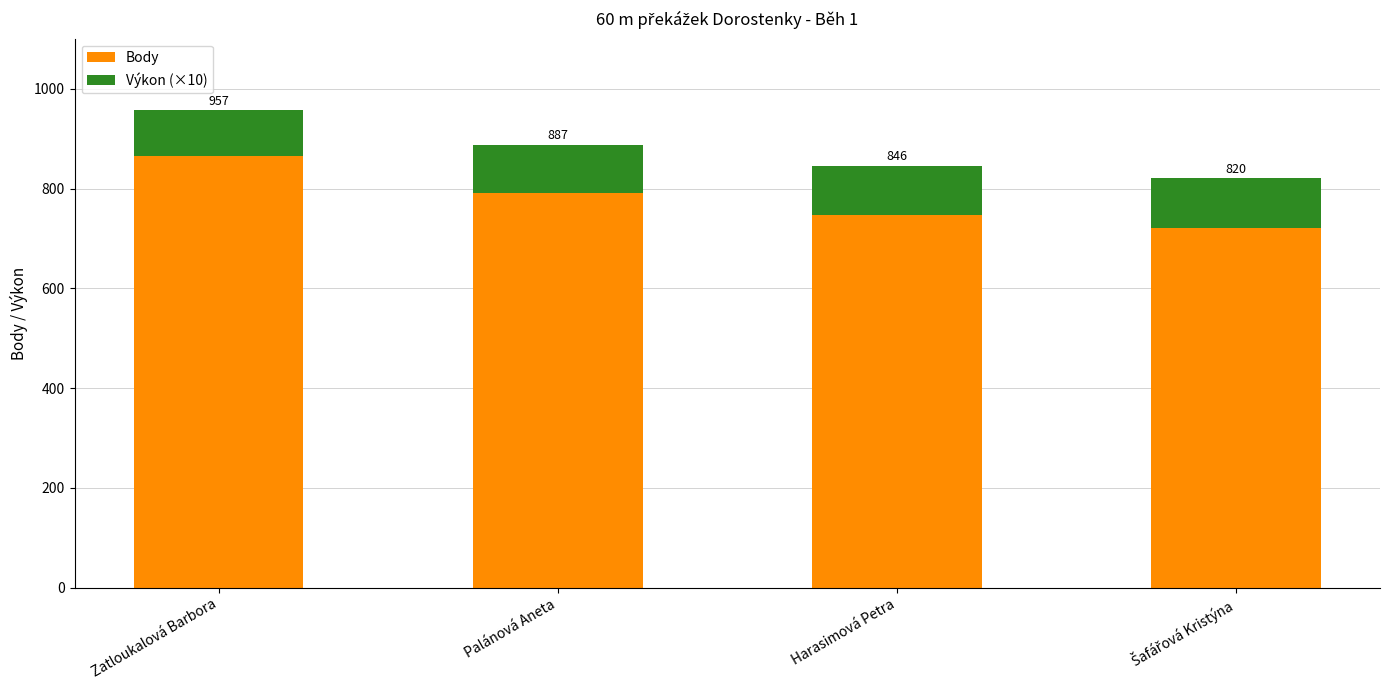

Does the chart contain any negative values?

No